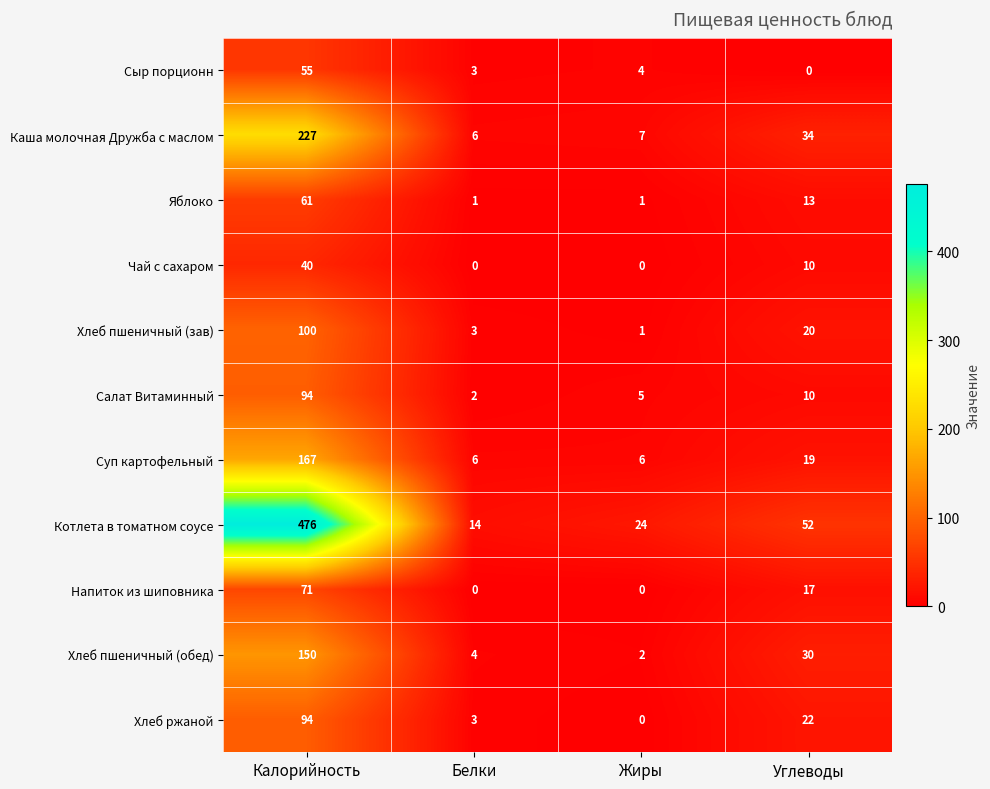

What is the difference between the Салат Витаминный values at Белки and Калорийность?

92